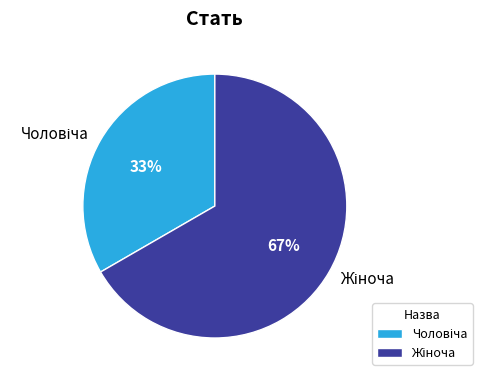

Is there any slice that represents more than half of the pie?

Yes